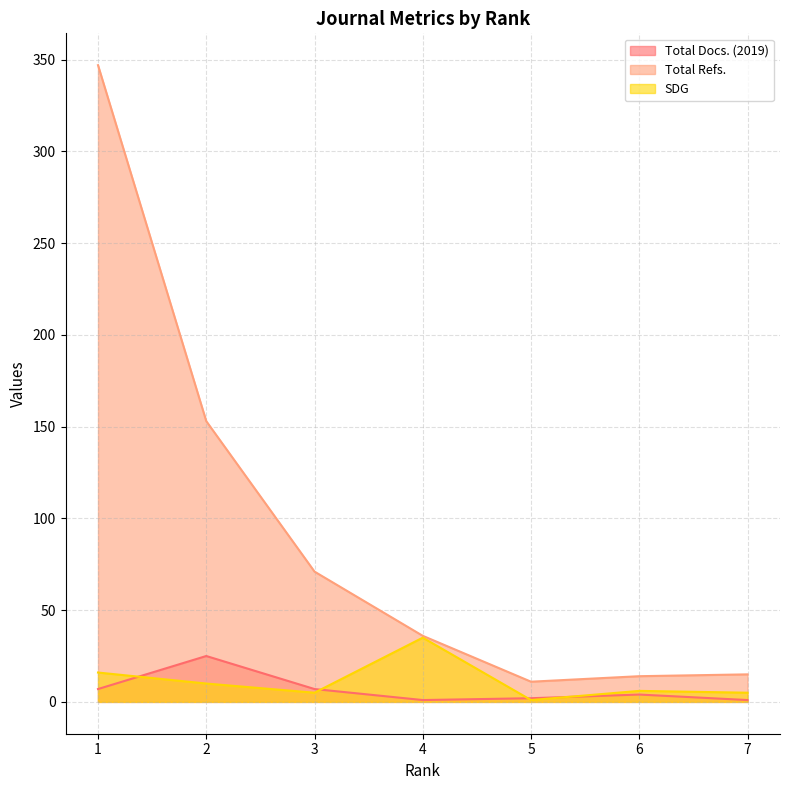

What is the approximate value of Total Docs. (2019) at 4?

1